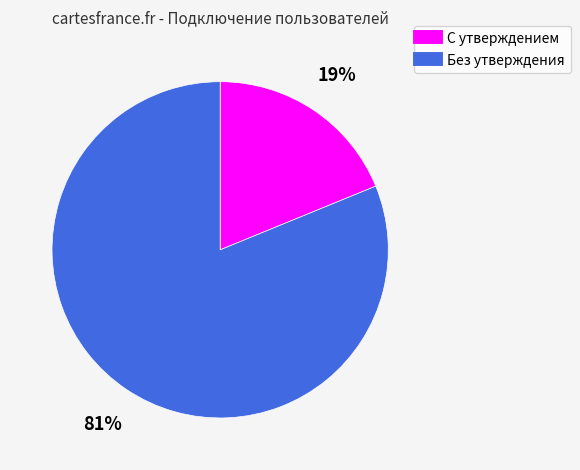

Which has a higher value, Без утверждения or С утверждением?

Без утверждения